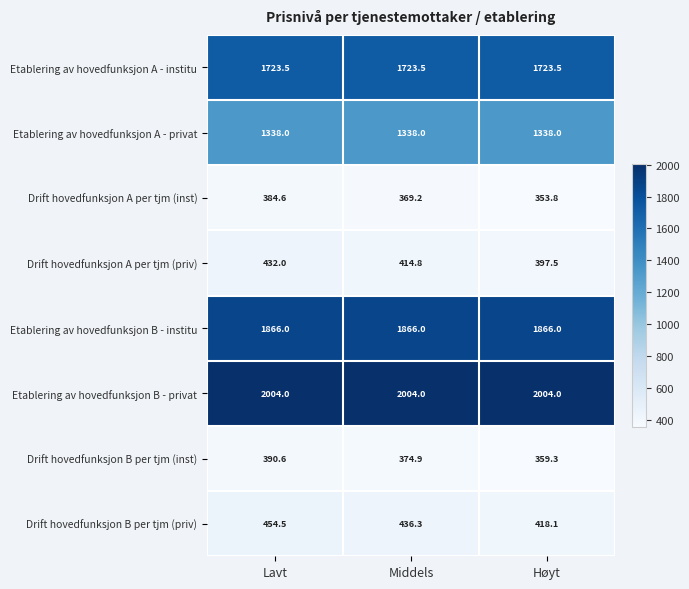

Which series changed the most between Lavt and Høyt?

Drift hovedfunksjon B per tjm (priv)